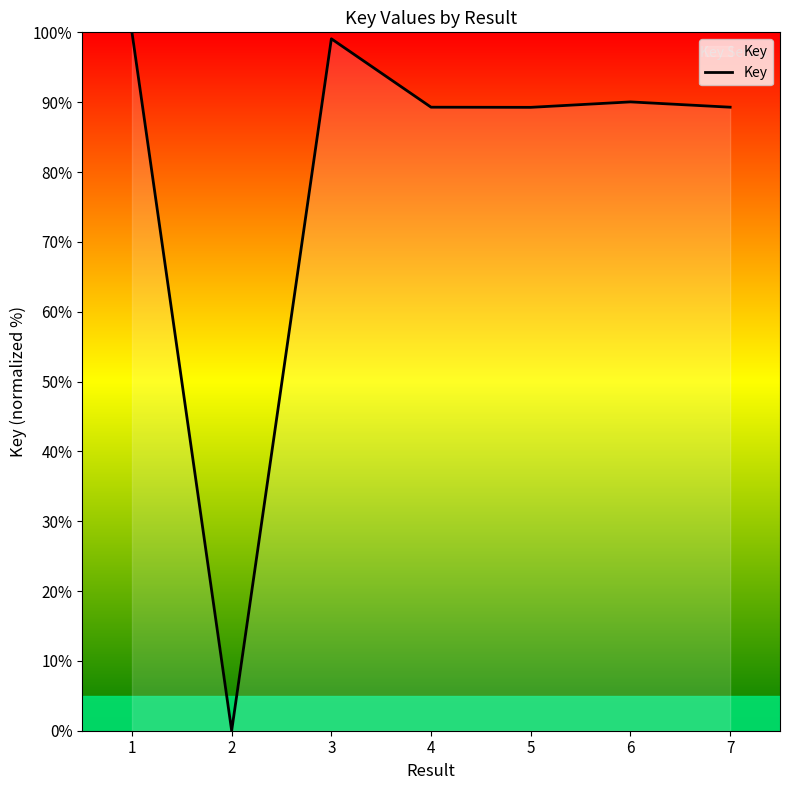

At which category does the data reach its first local peak?

3